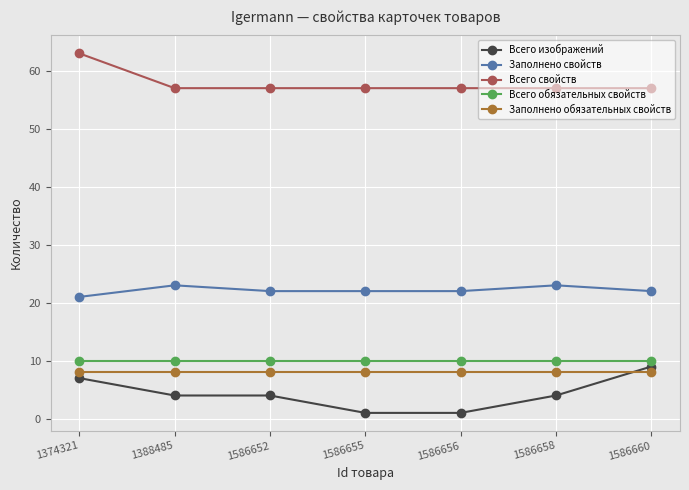

True or false: Всего обязательных свойств and Всего свойств intersect in this chart.

False